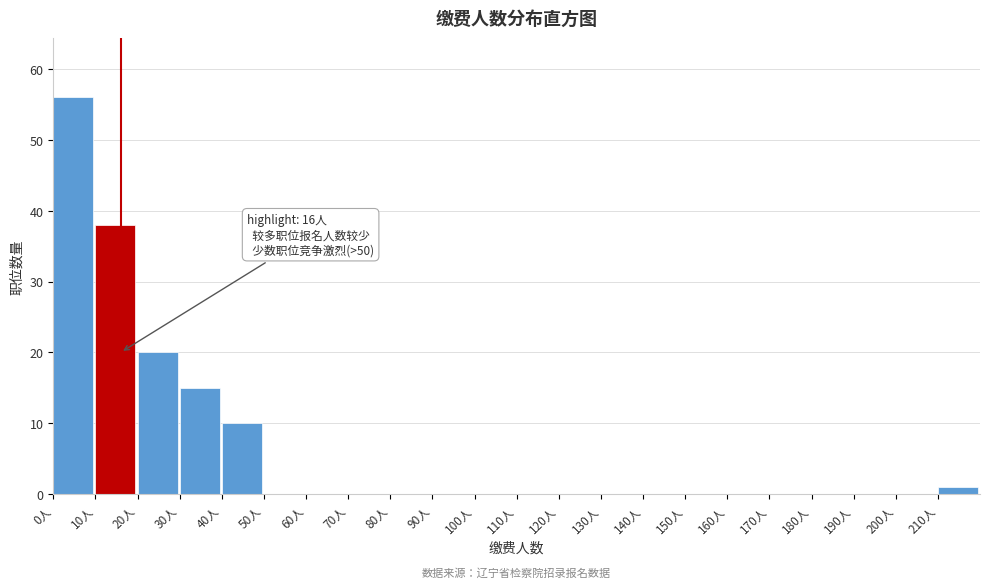

Which range on the x-axis has the tallest bar?

0 to 10